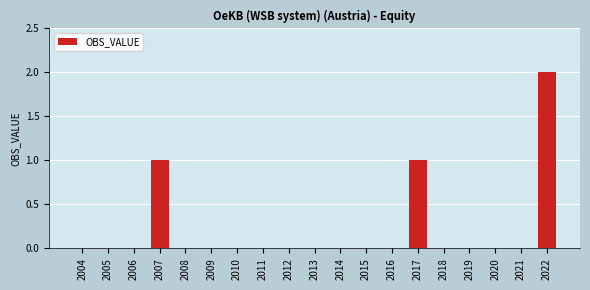

Reading left to right, transcribe all the data shown in this chart.

2004=0	2005=0	2006=0	2007=1	2008=0	2009=0	2010=0	2011=0	2012=0	2013=0	2014=0	2015=0	2016=0	2017=1	2018=0	2019=0	2020=0	2021=0	2022=2